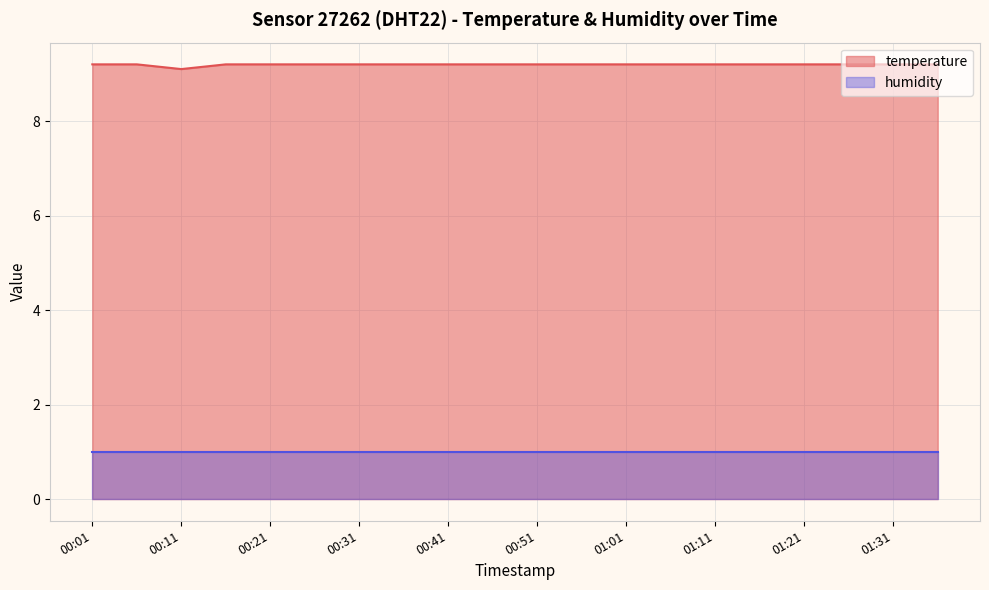

What is the ratio of the value at 00:01 to the value at 00:51?

1.0